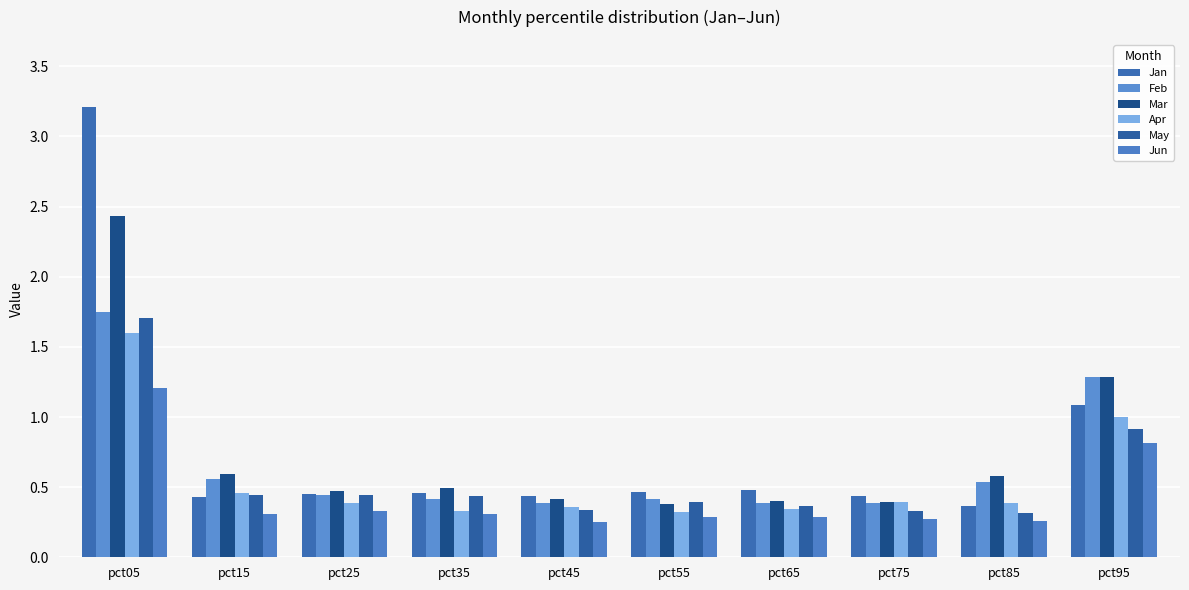

What is the sum of the Jun values at pct15 and pct05?

1.5